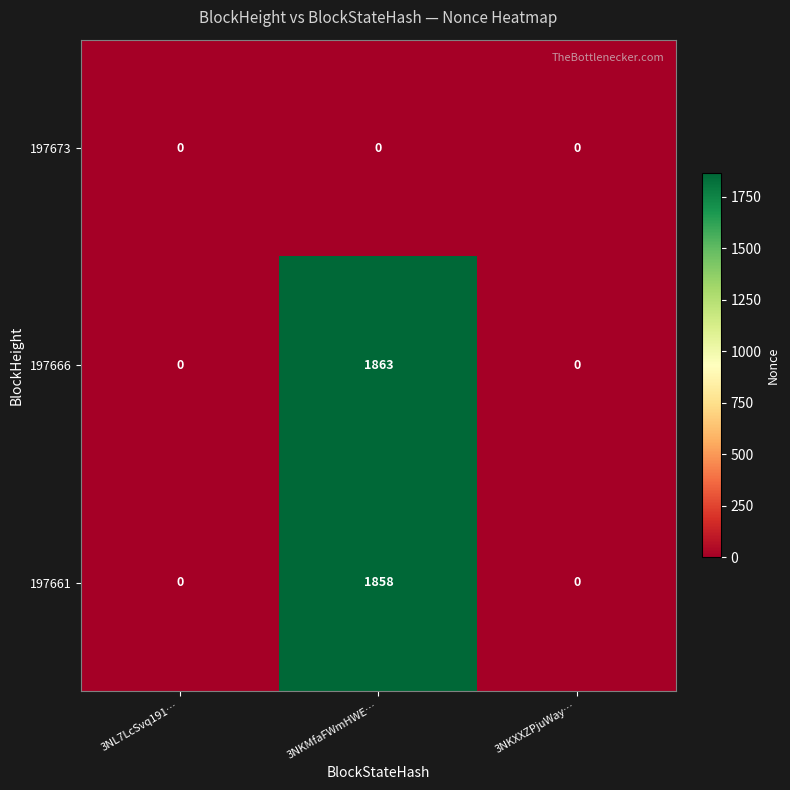

Which category has the highest value across all series?

3NKMfaFWmHWE…